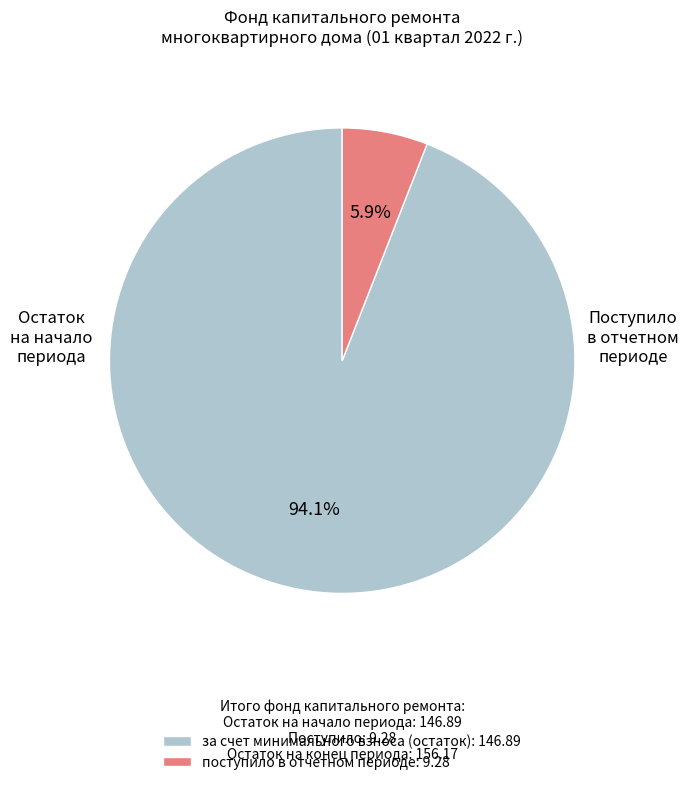

What percentage is NOT represented by поступило в отчетном периоде: 9.28?

94.1%